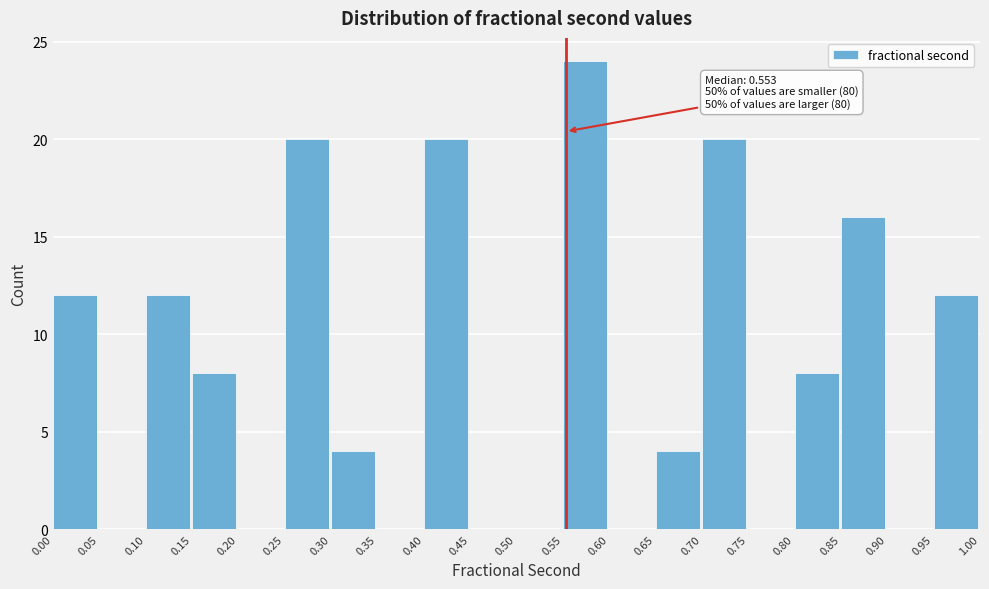

Which range on the x-axis has the tallest bar?

0.55 to 0.60